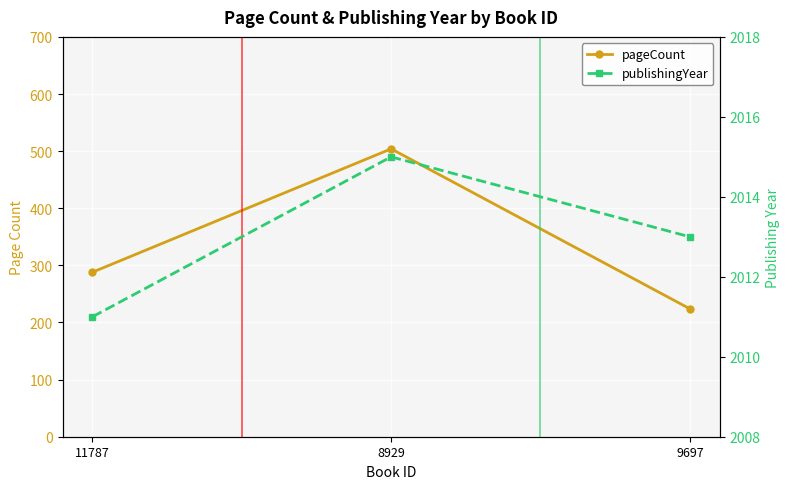

At which category is the sum across all series the highest?

8929